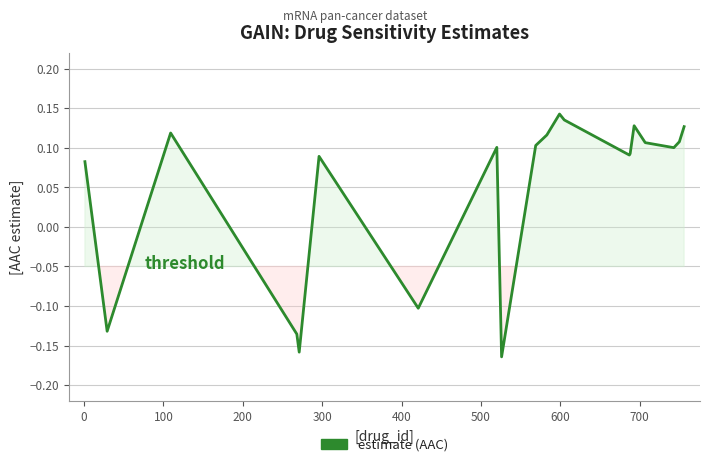

What is the difference between the maximum and minimum values?

0.3